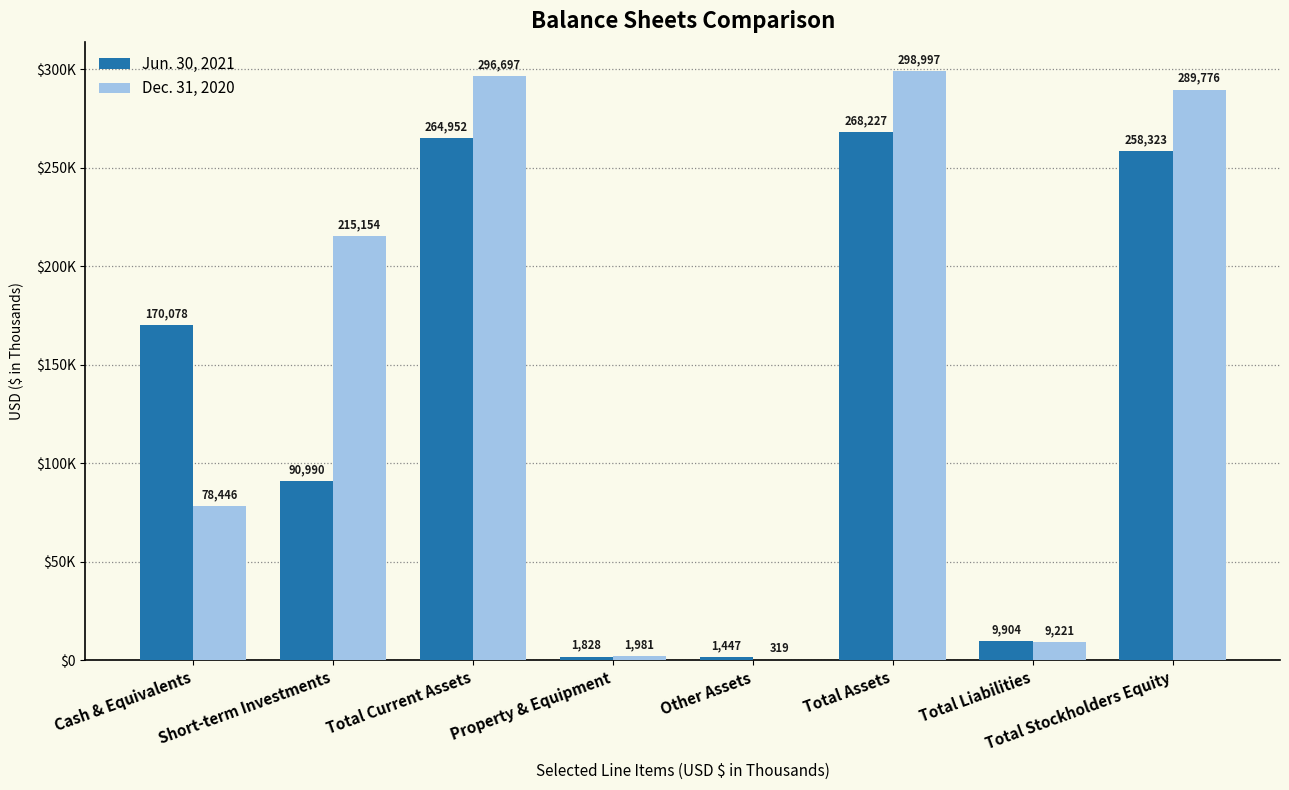

What are all the series names shown in the legend?

Jun. 30, 2021, Dec. 31, 2020